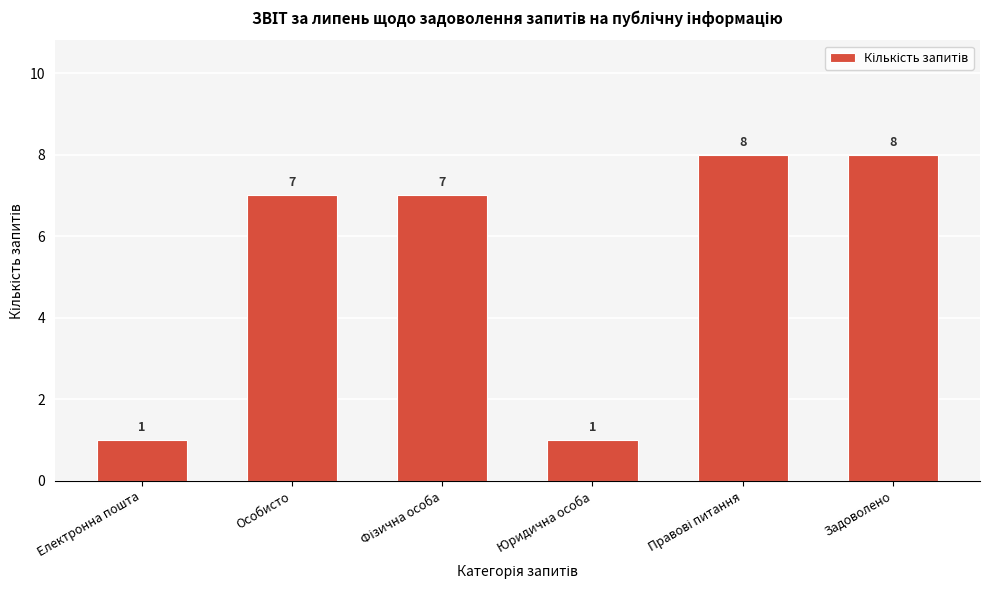

Reading right to left, list all the values displayed in this chart.

8	8	1	7	7	1